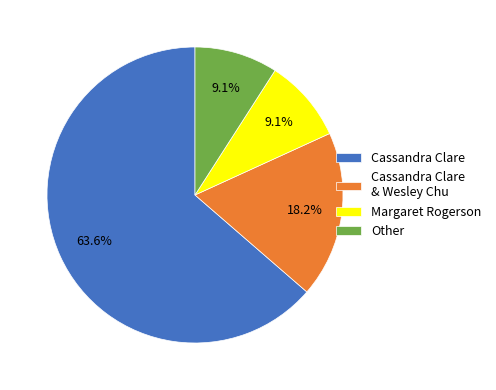

Which slice is the largest?

Cassandra Clare